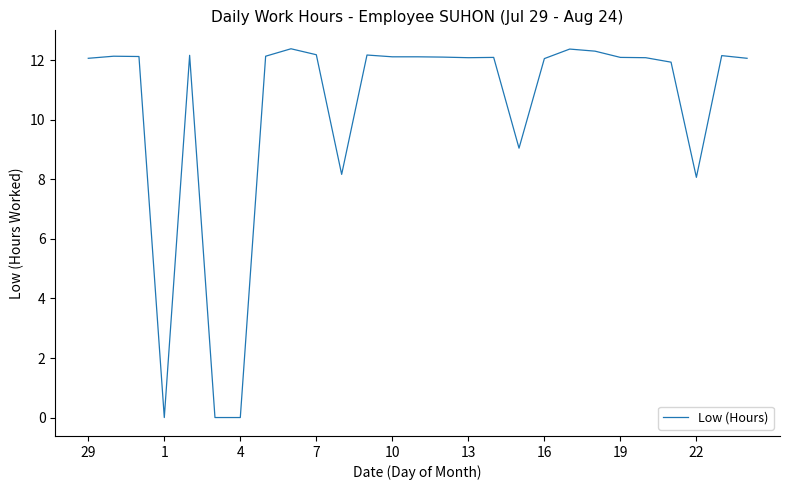

What is the maximum value shown in the chart?

12.4